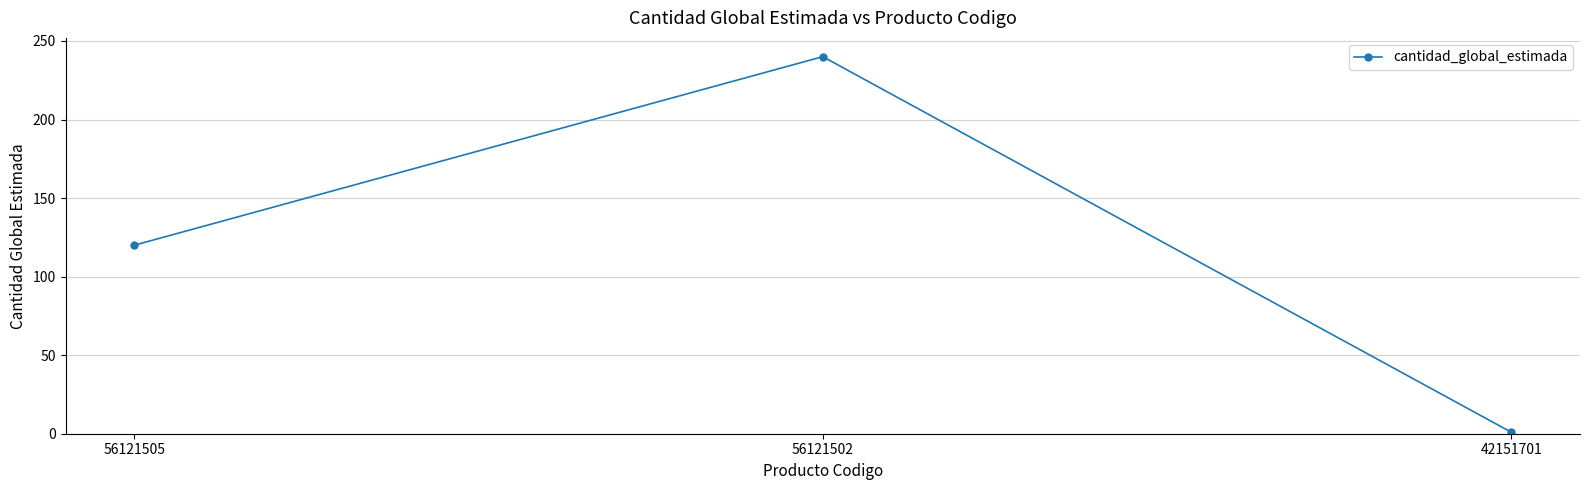

The value at 56121502 is 159. True or false?

False